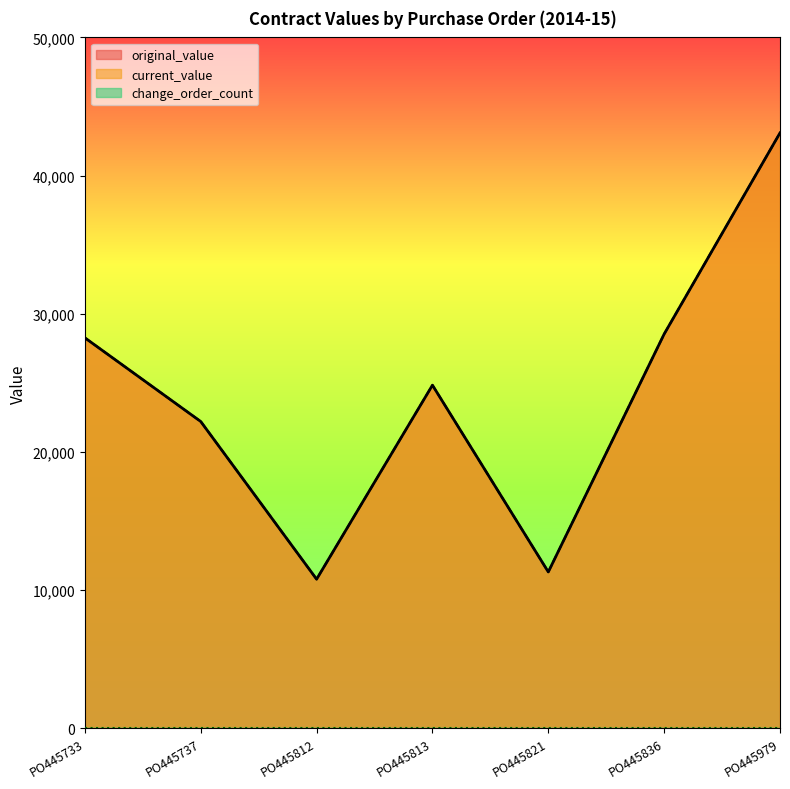

Rank the series by their maximum value, from lowest to highest.

original_value, current_value